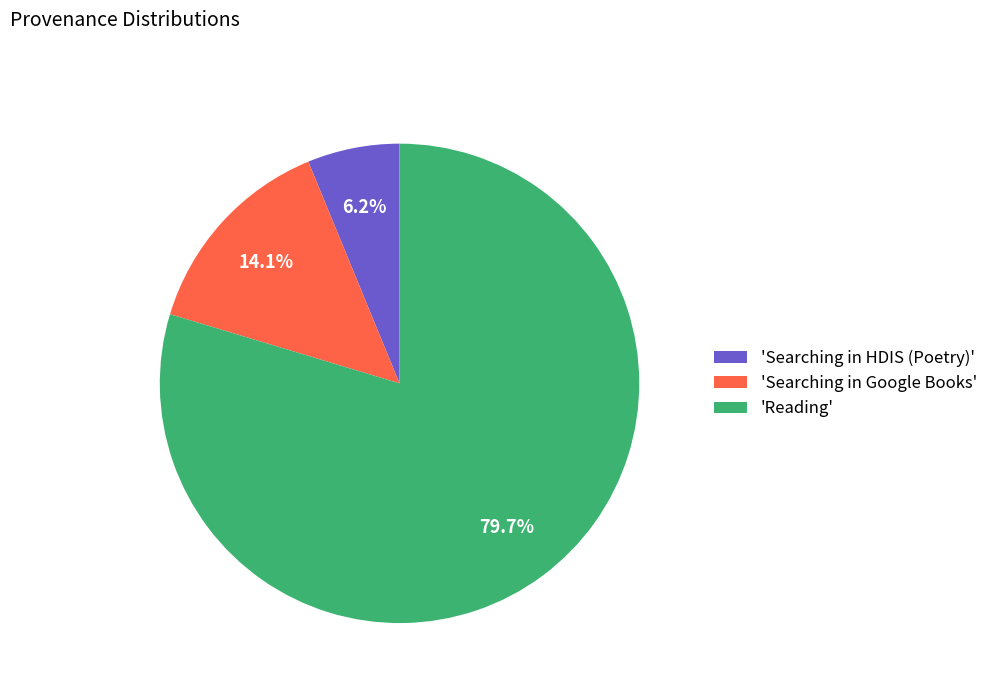

Rank the categories by value from highest to lowest.

'Reading', 'Searching in Google Books', 'Searching in HDIS (Poetry)'